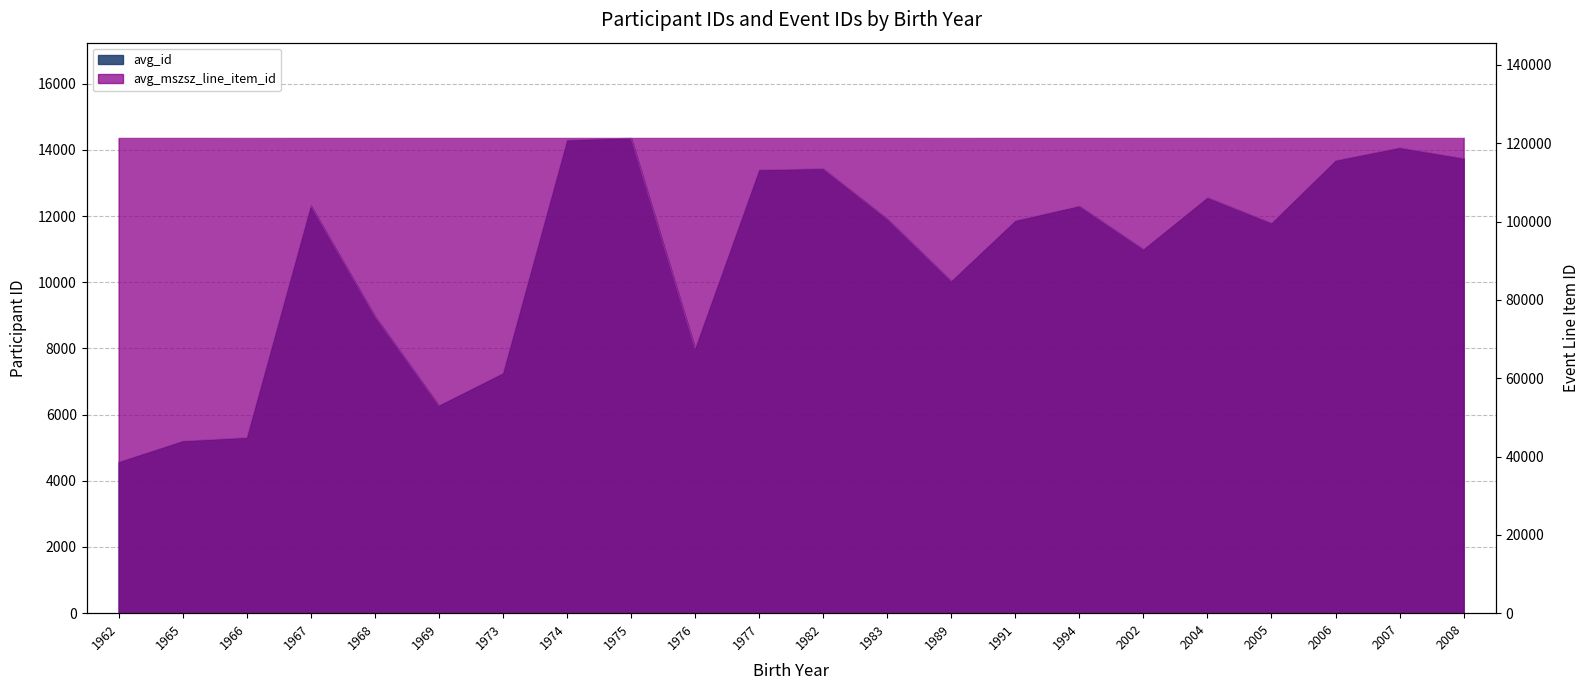

True or false: avg_id has a value of 7252 at 1973.

True